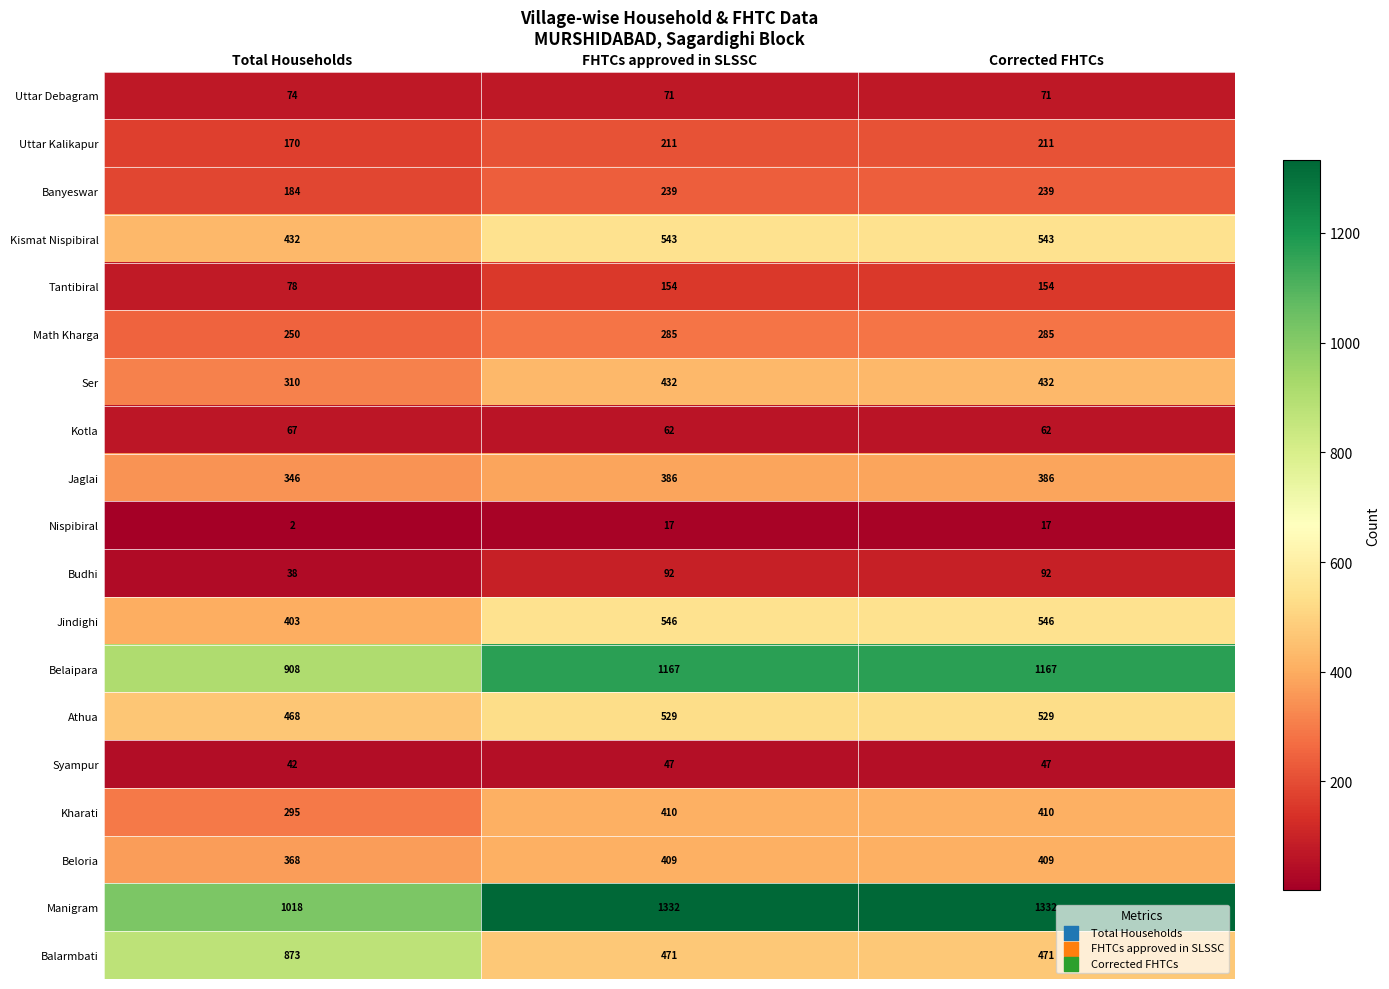

Where is Manigram nearest to the value 1175?

Total Households